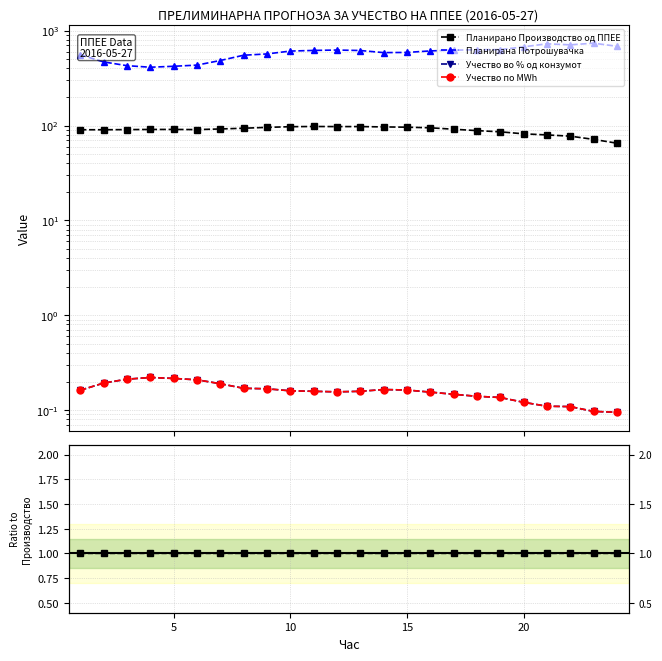

What are all the series names shown in the legend?

Планирано Производство од ППЕЕ, Планирана Потрошувачка, Учество во % од конзумот, Учество по MWh